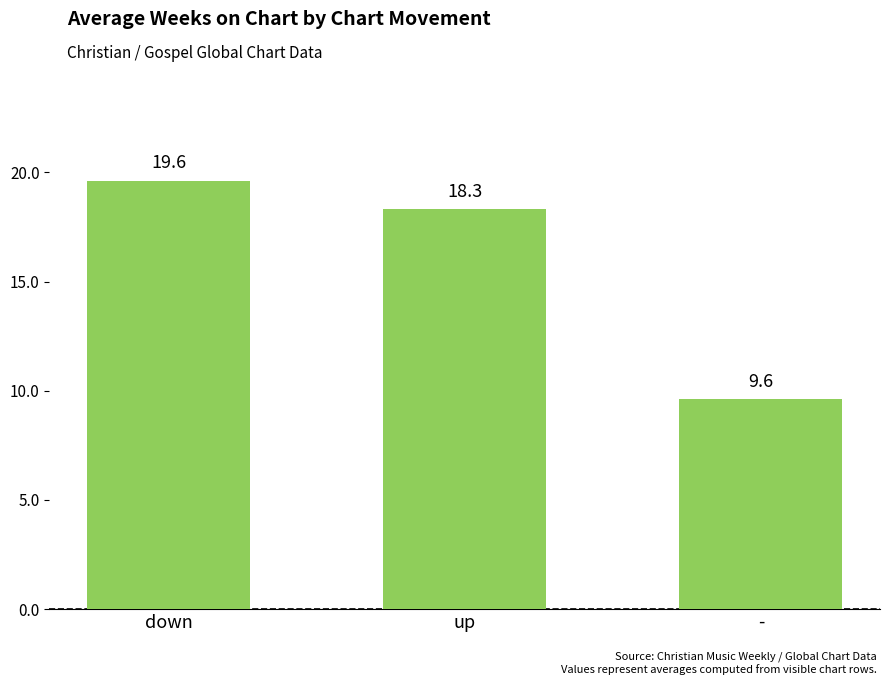

What is the difference between the second highest and minimum values?

8.7